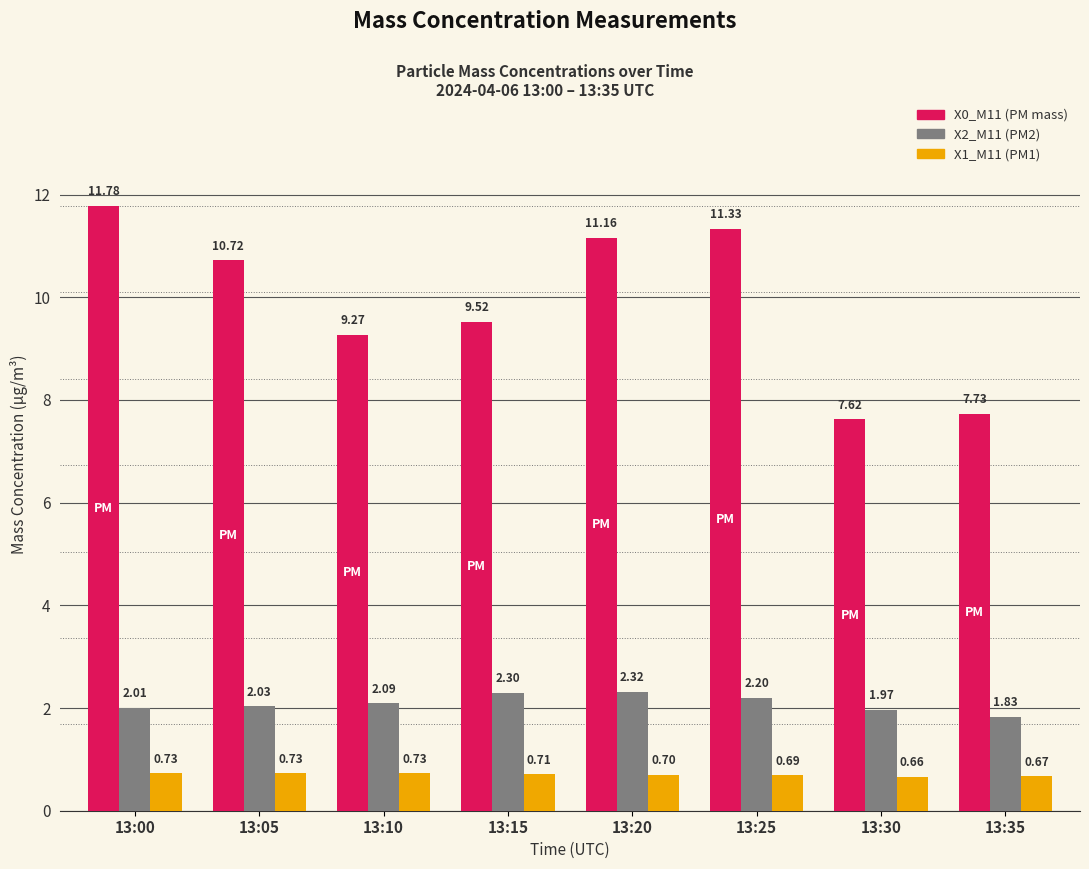

What are all the series names shown in the legend?

X0_M11 (PM mass), X2_M11 (PM2), X1_M11 (PM1)